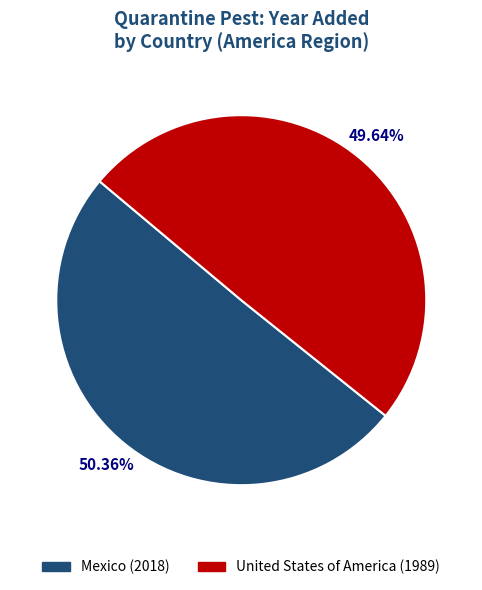

Which slice is the largest?

Mexico